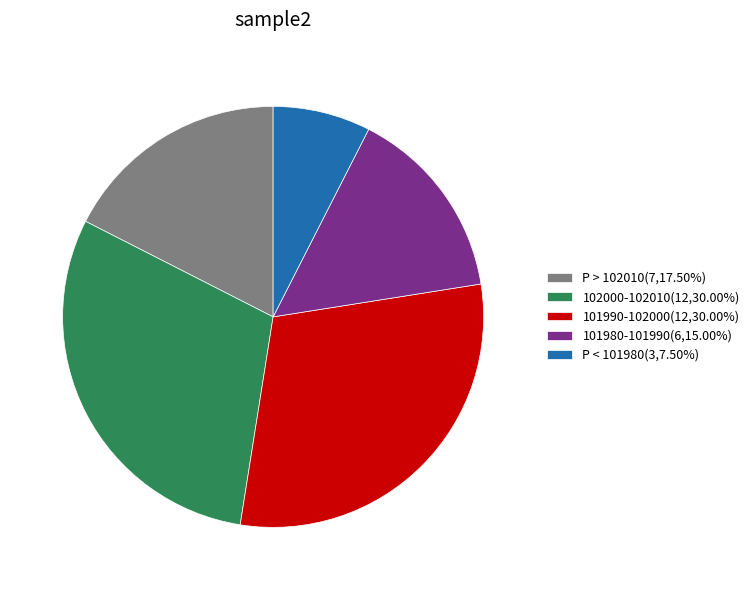

Does any single category account for the majority?

No